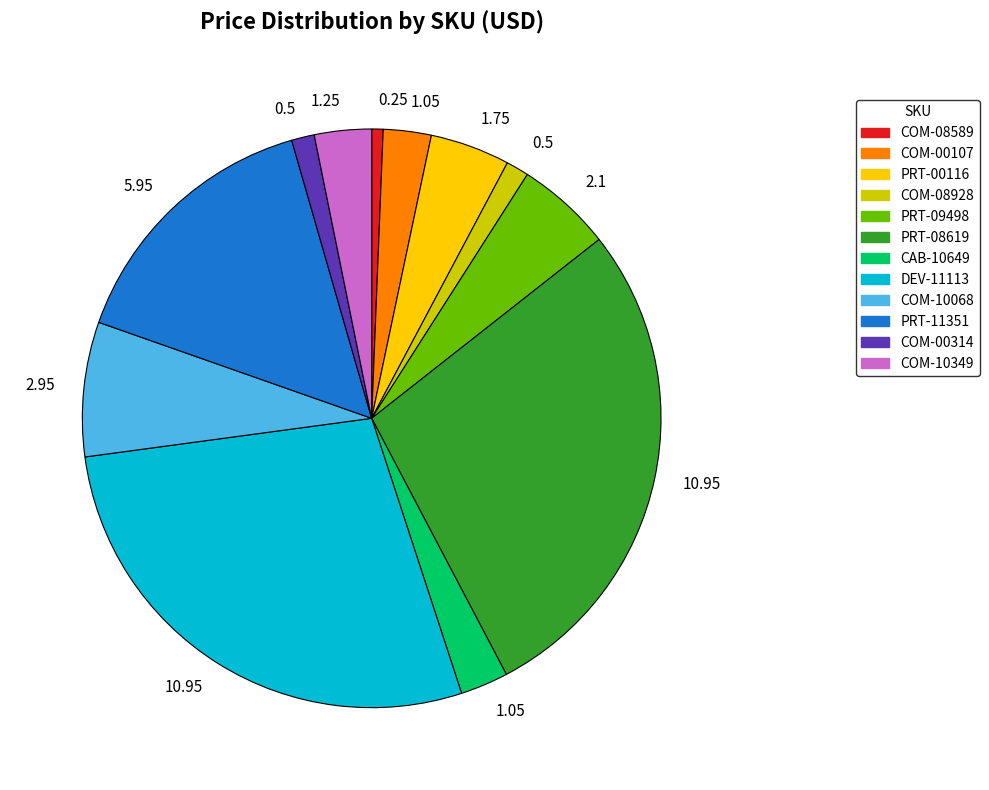

Does any single category account for the majority?

No